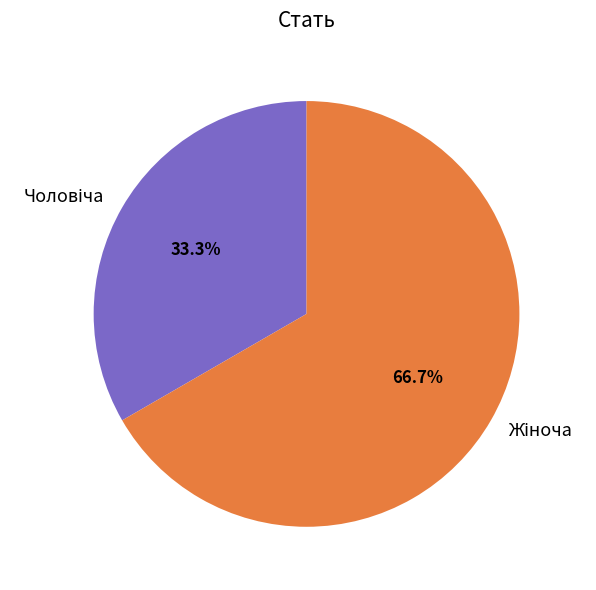

How many segments does this pie chart have?

2